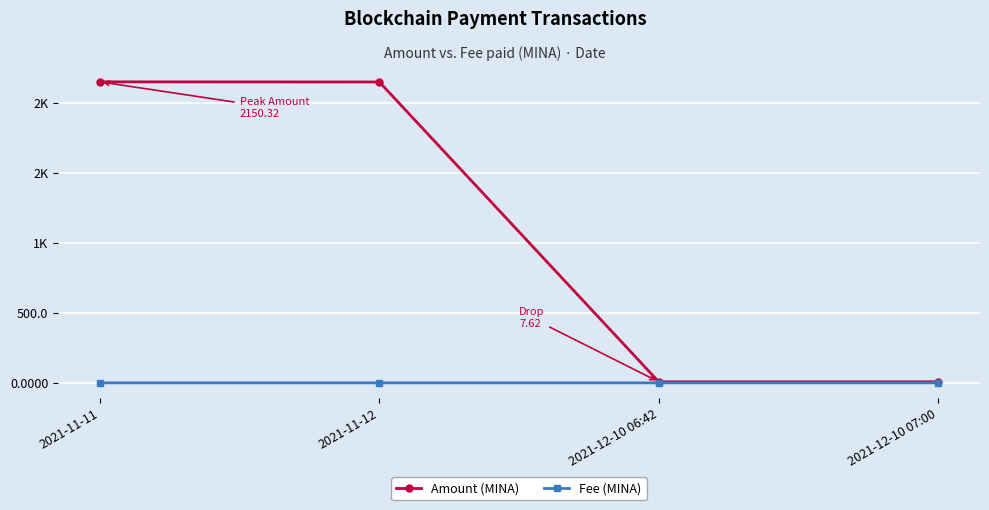

What is the sum of the Amount (MINA) values at 2021-12-10 06:42 and 2021-11-11?

2157.9